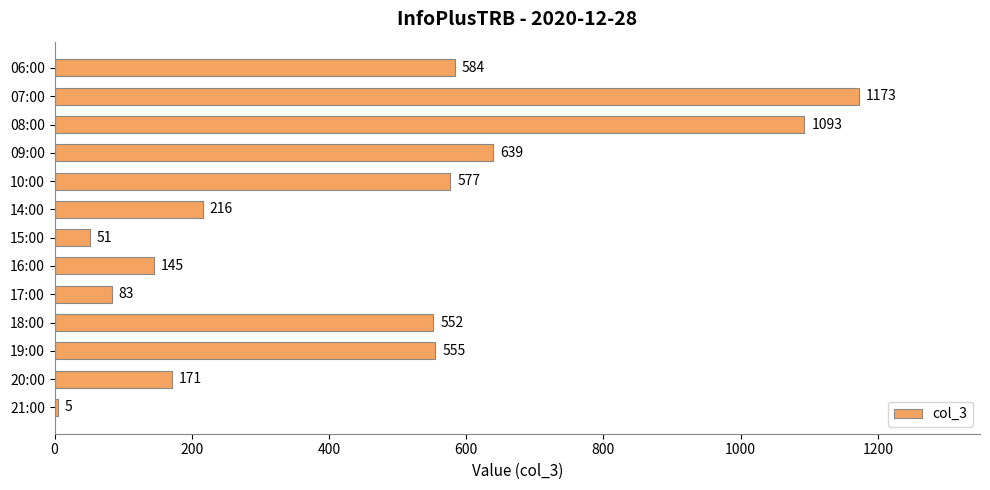

What is the average value?

450